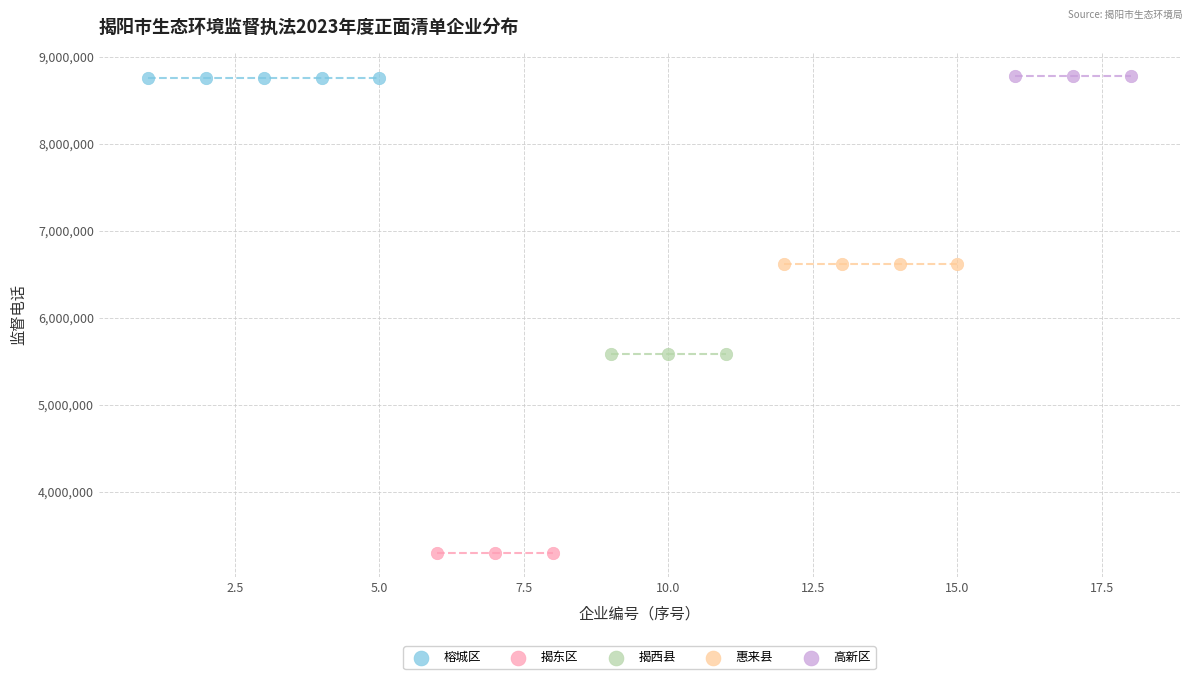

Which series contains the lowest Y value?

揭东区